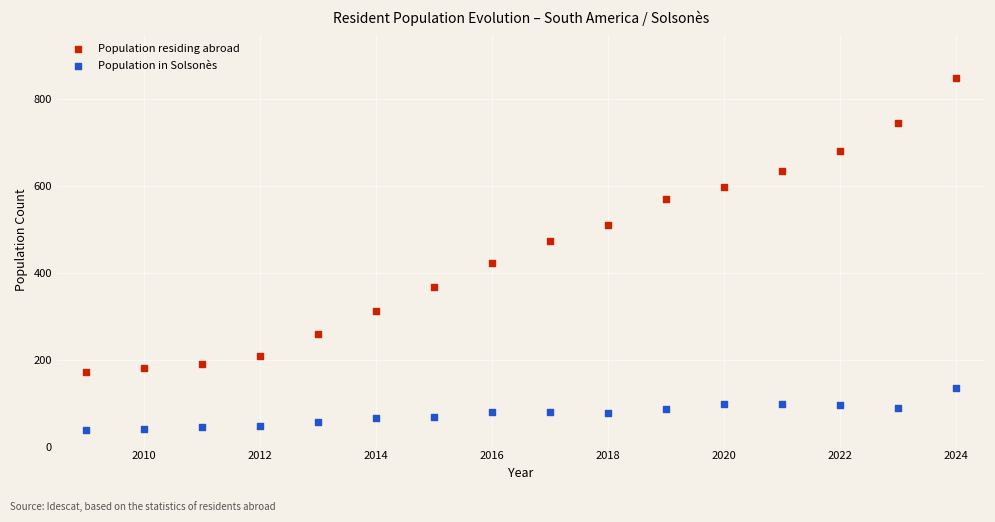

Which series has the widest spread of Y values?

Population residing abroad